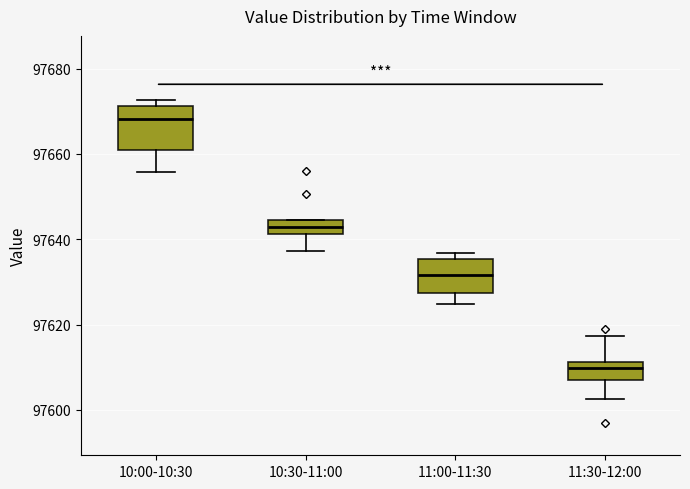

Which box has the highest median line?

10:00-10:30